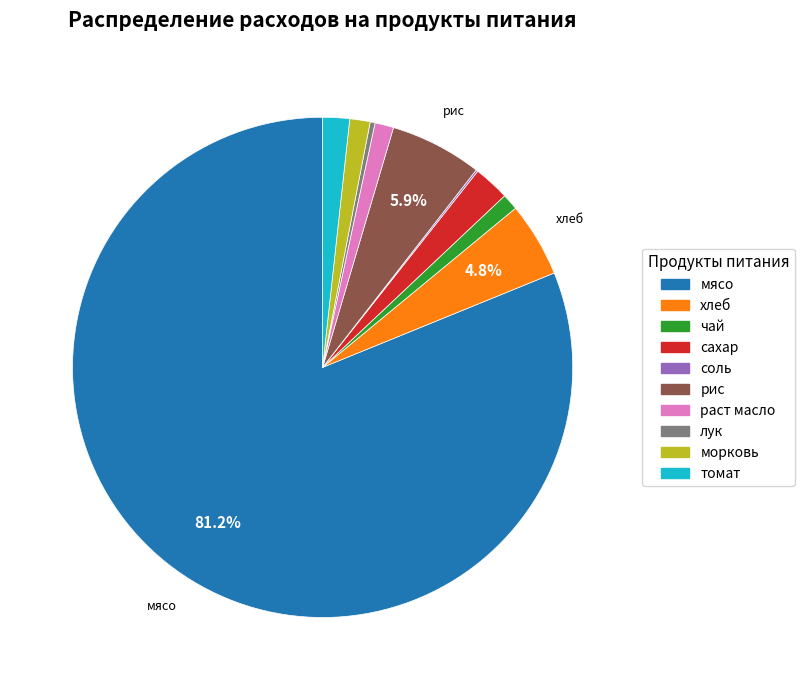

To the nearest percent, what is the difference between the хлеб and рис slice percentages?

1%